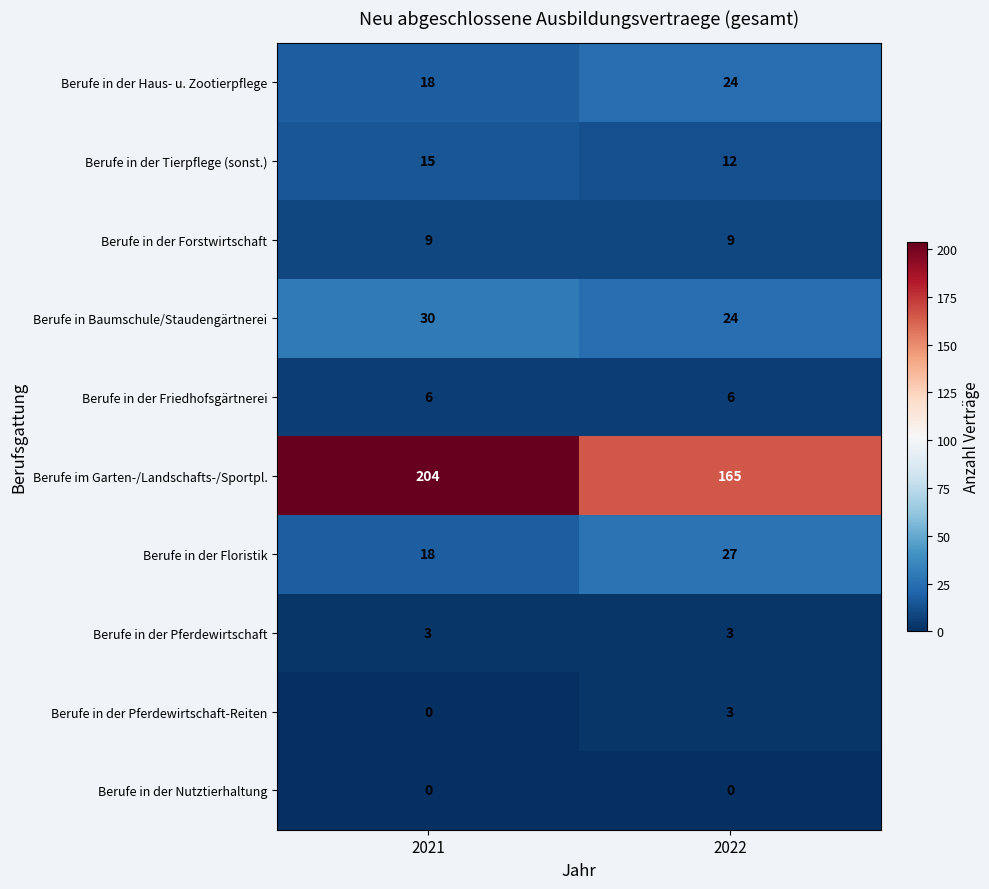

Reading left to right, transcribe all the data shown in this chart.

Berufe in der Haus- u. Zootierpflege: 2021=18	2022=24
Berufe in der Tierpflege (sonst.): 2021=15	2022=12
Berufe in der Forstwirtschaft: 2021=9	2022=9
Berufe in Baumschule/Staudengärtnerei: 2021=30	2022=24
Berufe in der Friedhofsgärtnerei: 2021=6	2022=6
Berufe im Garten-/Landschafts-/Sportpl.: 2021=204	2022=165
Berufe in der Floristik: 2021=18	2022=27
Berufe in der Pferdewirtschaft: 2021=3	2022=3
Berufe in der Pferdewirtschaft-Reiten: 2021=0	2022=3
Berufe in der Nutztierhaltung: 2021=0	2022=0